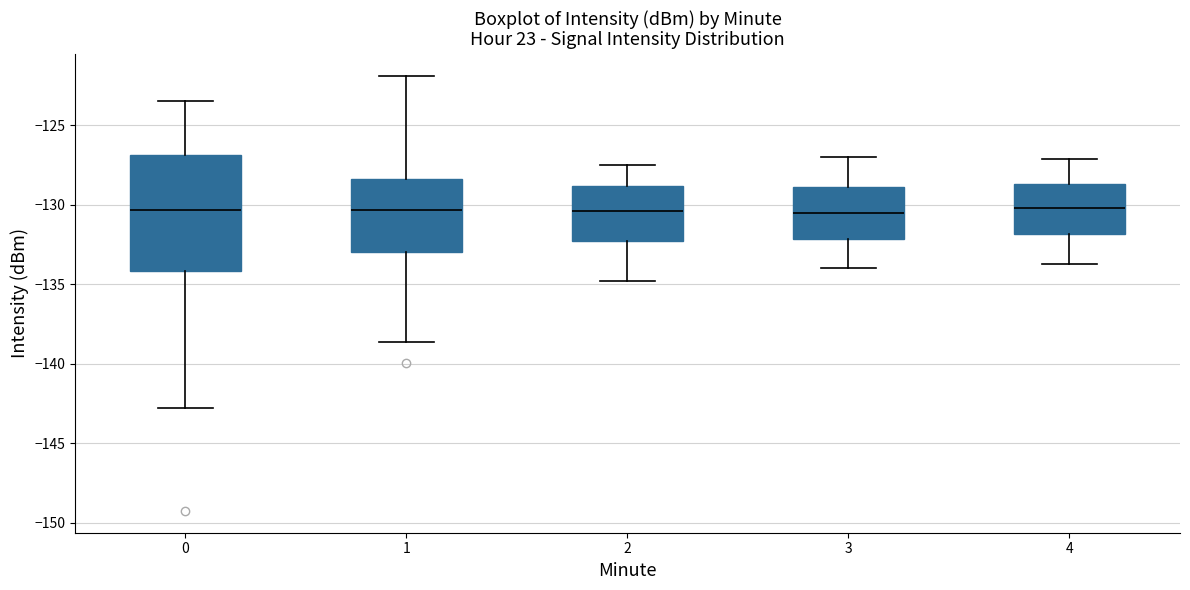

Comparing the boxes themselves (not the whiskers), which one is the tallest?

0